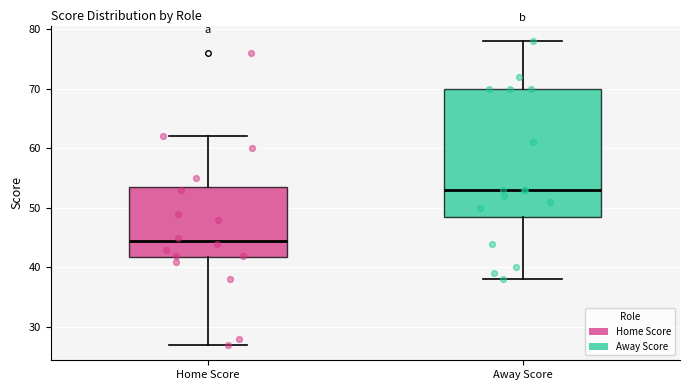

Which box is the tallest, from its lower edge to its upper edge?

Away Score